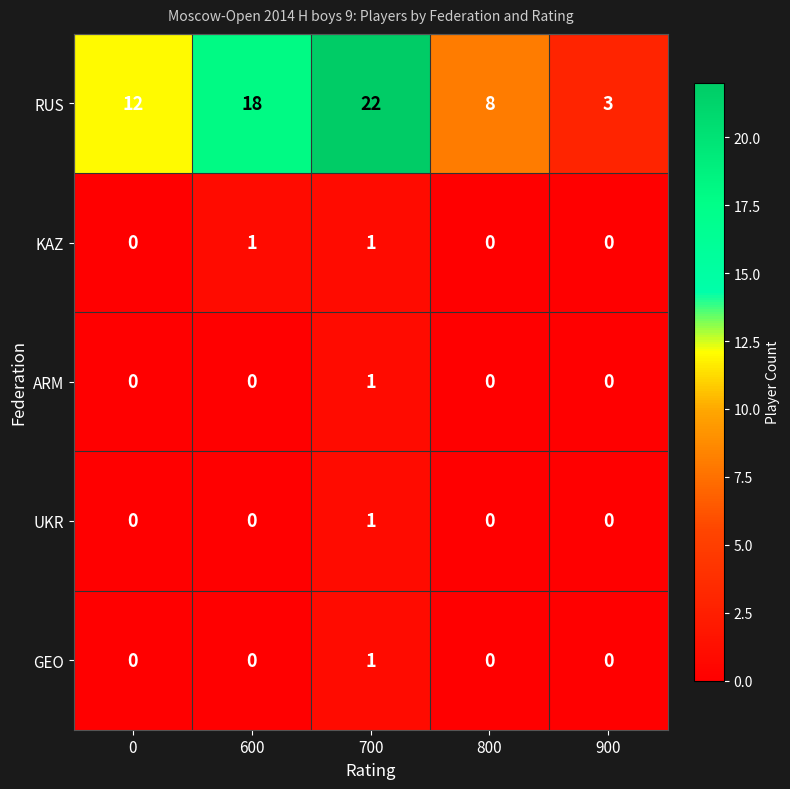

Is it true that GEO equals 0 at 700?

False